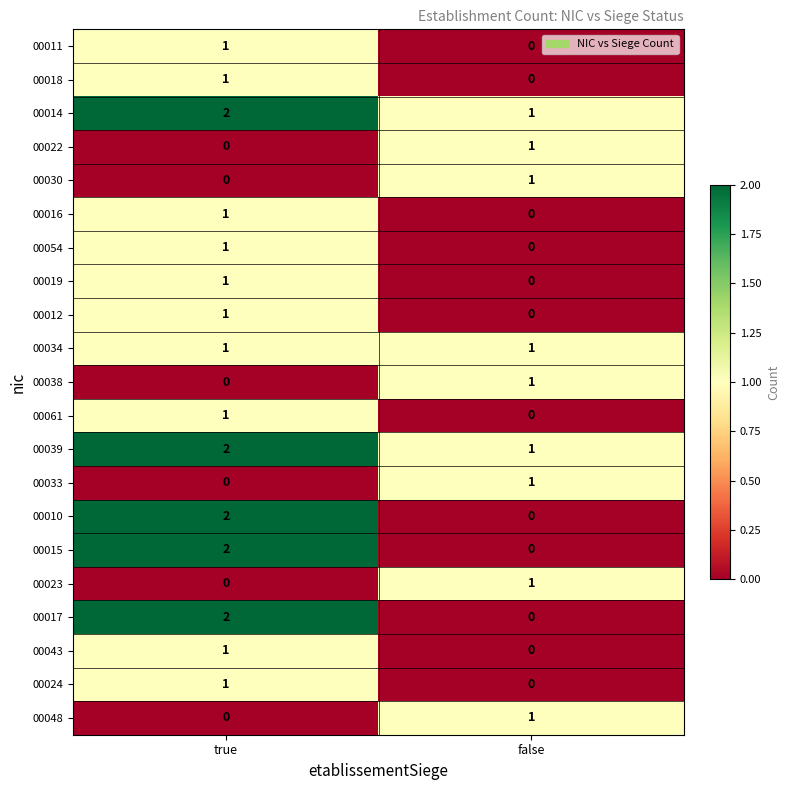

Where is 00030 nearest to the value 0?

true